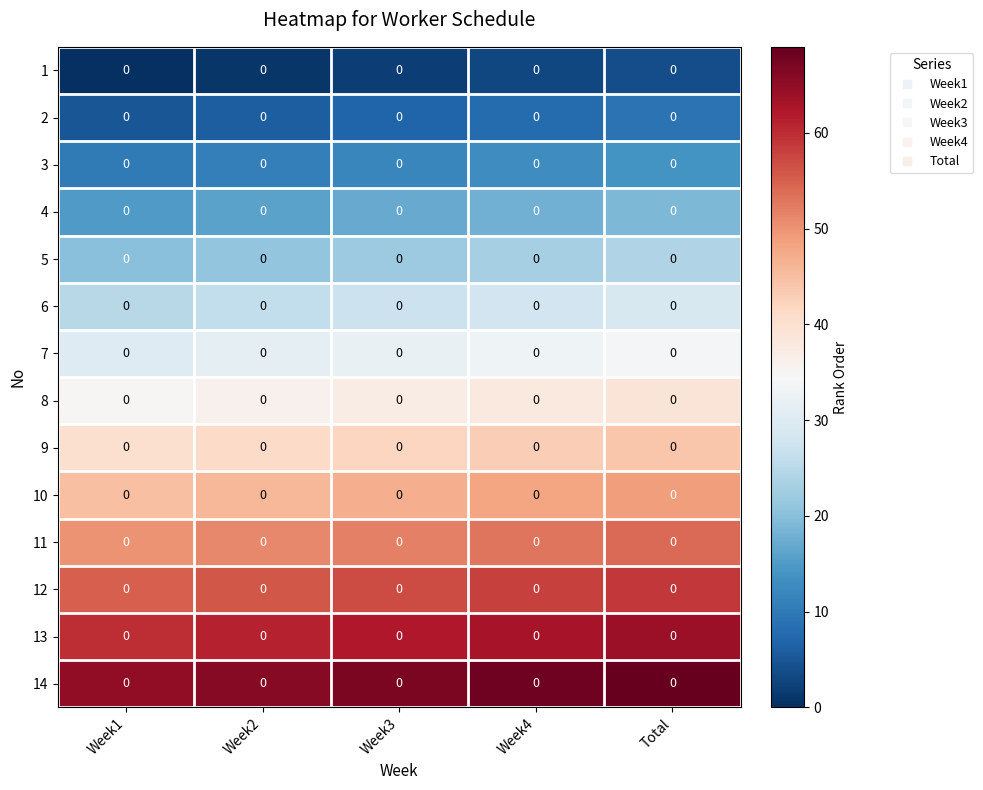

Which series has the largest total across all categories?

14